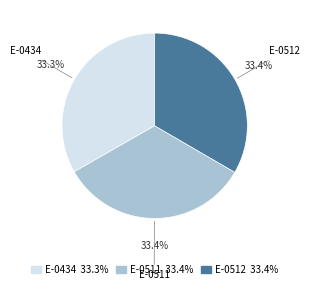

What percentage do E-0512 and E-0511 together represent?

66.7%